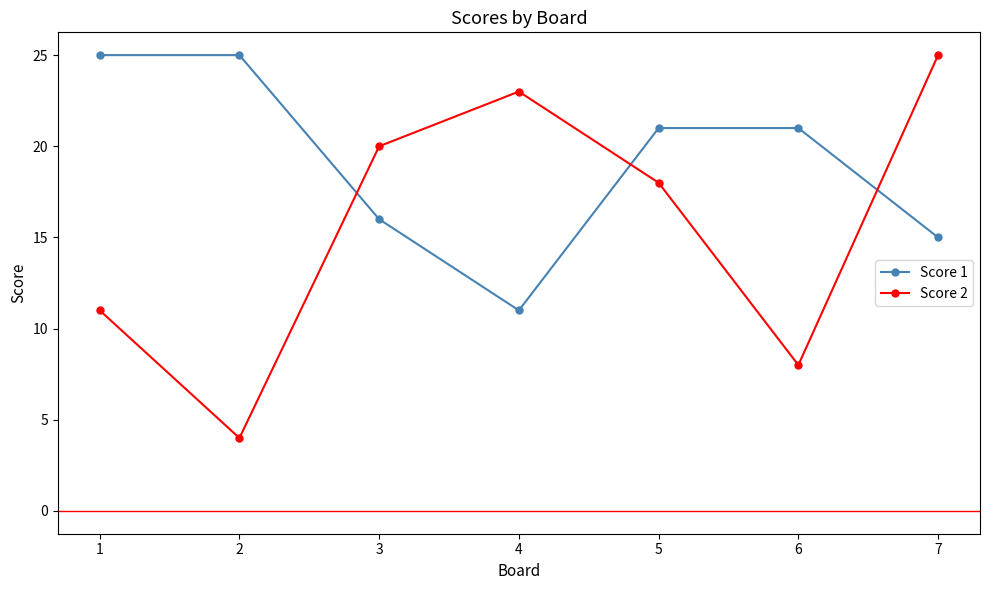

The Score 1 series shows 41 at 2. True or false?

False